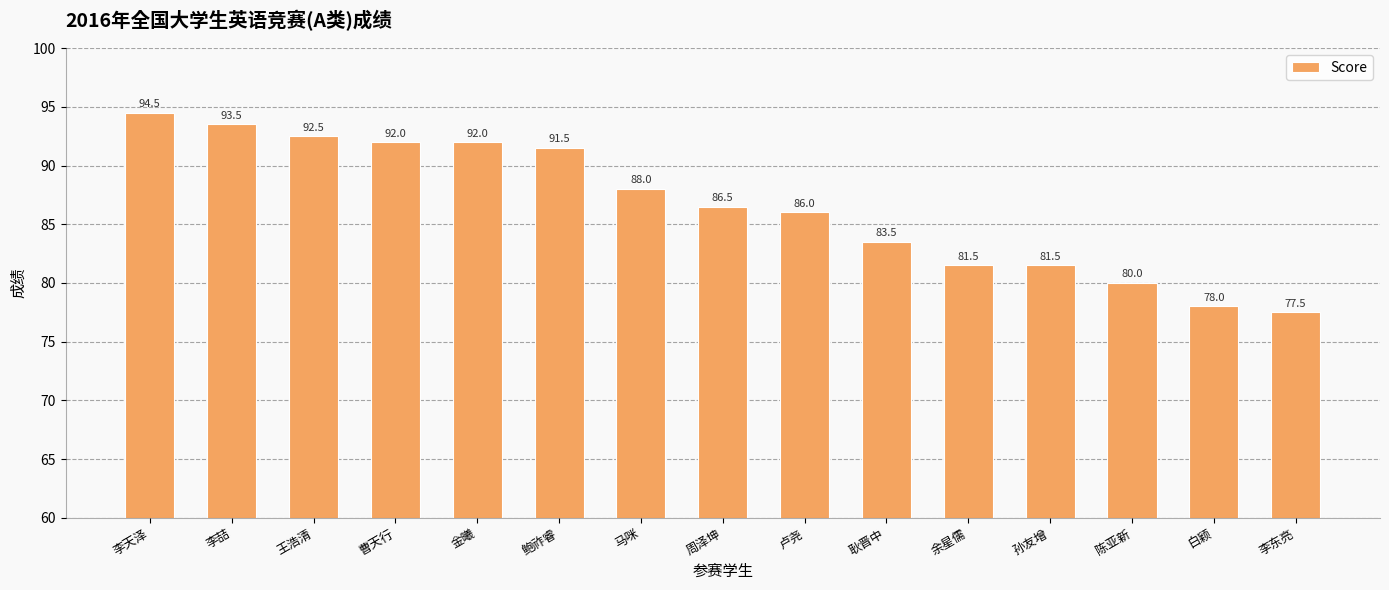

Reading left to right, transcribe all the data shown in this chart.

94.5	93.5	92.5	92.0	92.0	91.5	88.0	86.5	86.0	83.5	81.5	81.5	80.0	78.0	77.5